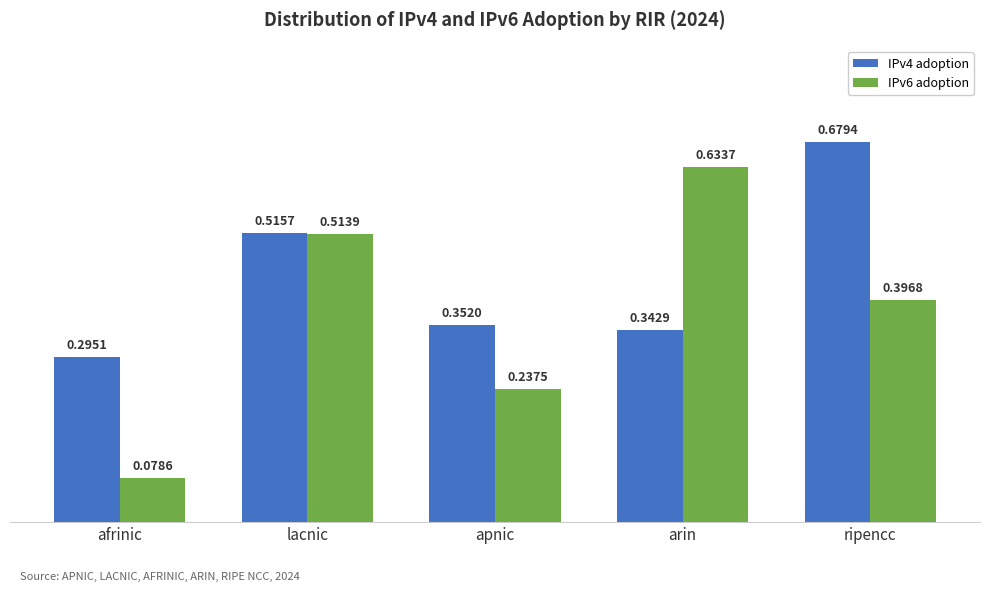

Rank the series at apnic from highest to lowest value.

IPv4 adoption, IPv6 adoption